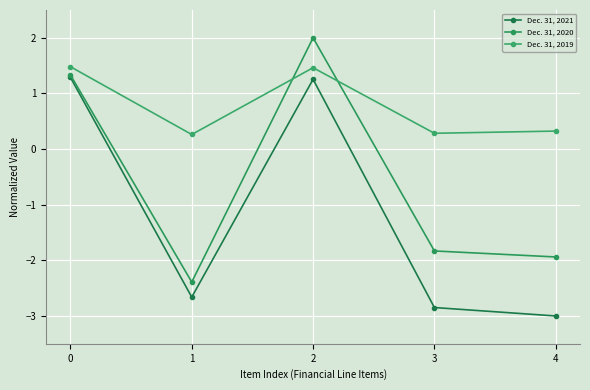

What are all the series names shown in the legend?

Dec. 31, 2021, Dec. 31, 2020, Dec. 31, 2019